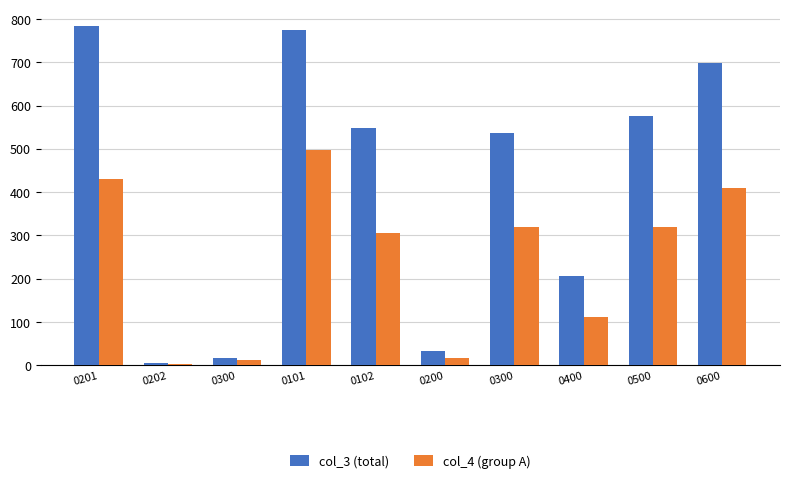

What is the maximum value for col_3 (total)?

783